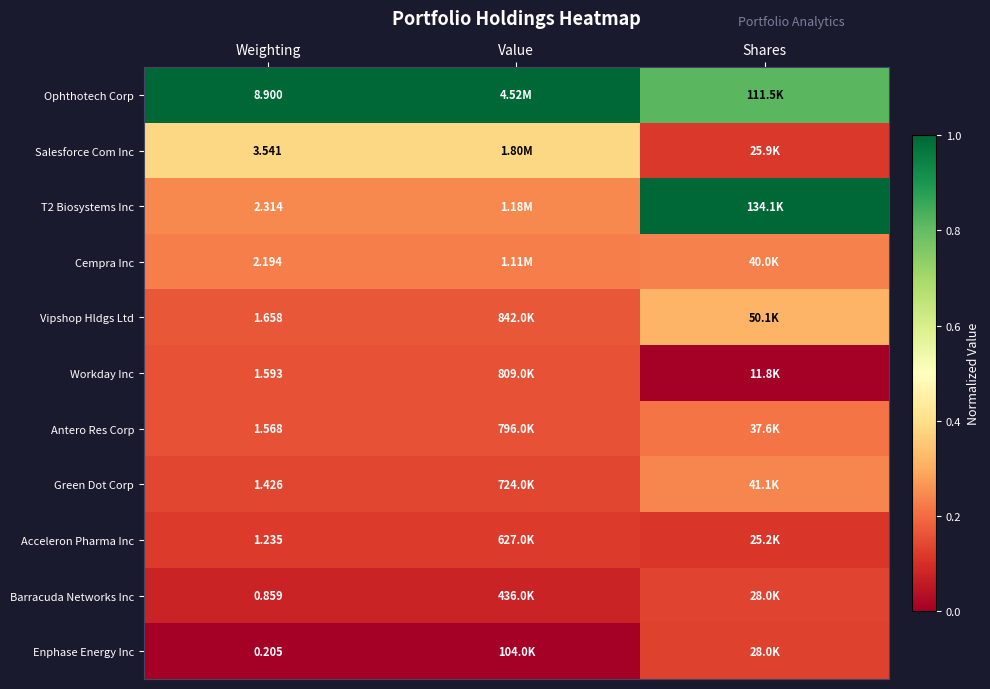

At how many categories does at least one series exceed 0?

3